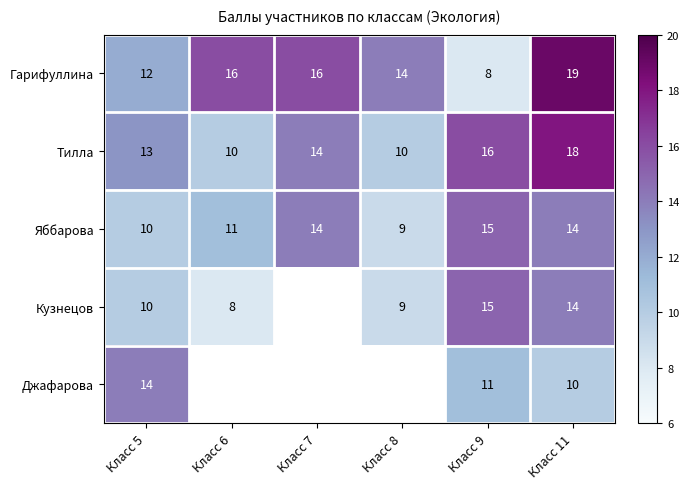

Which category has the lowest value across all series?

Класс 9